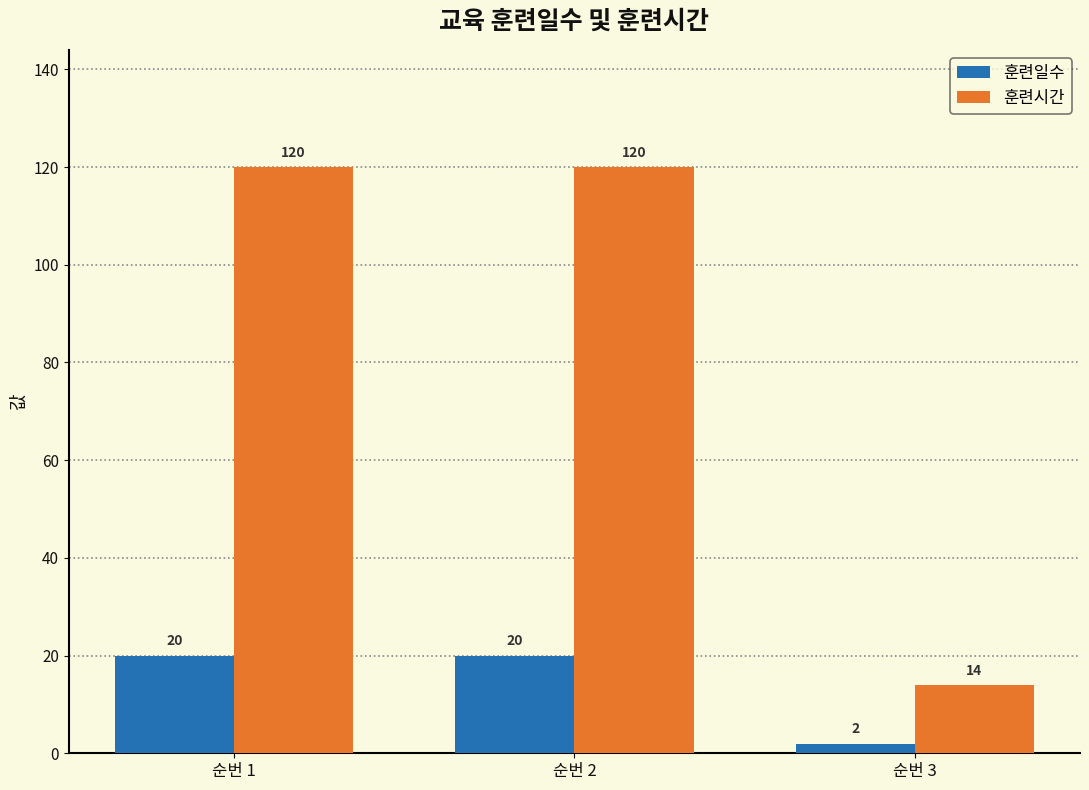

What are all the series names shown in the legend?

훈련일수, 훈련시간